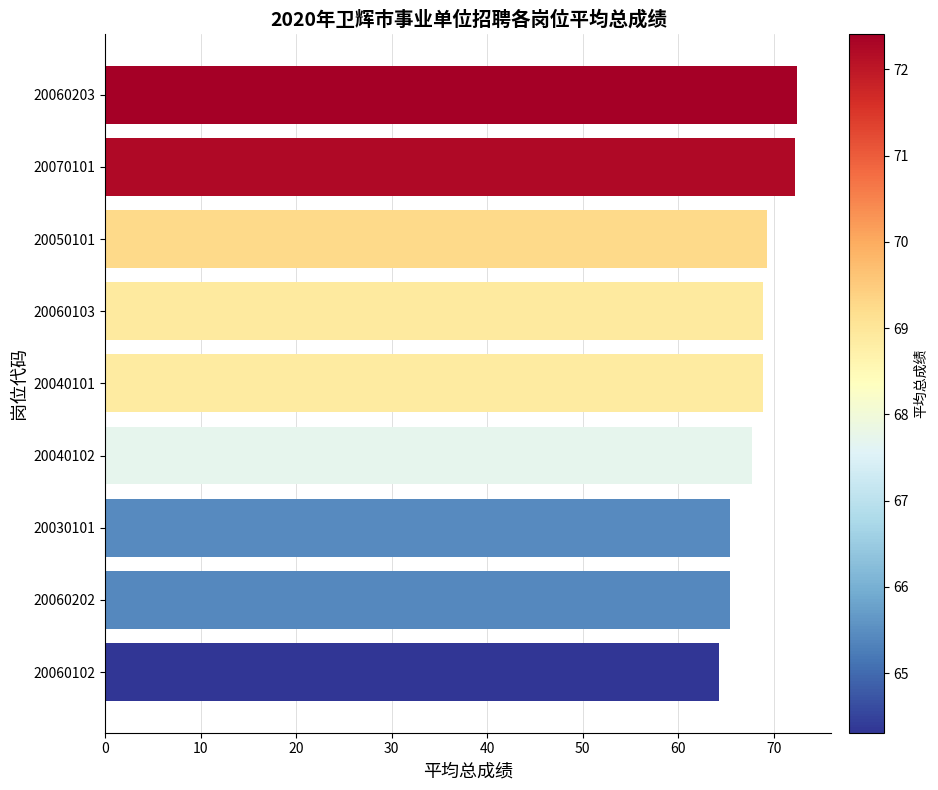

What is the change in value from 20060102 to 20040102?

+3.4